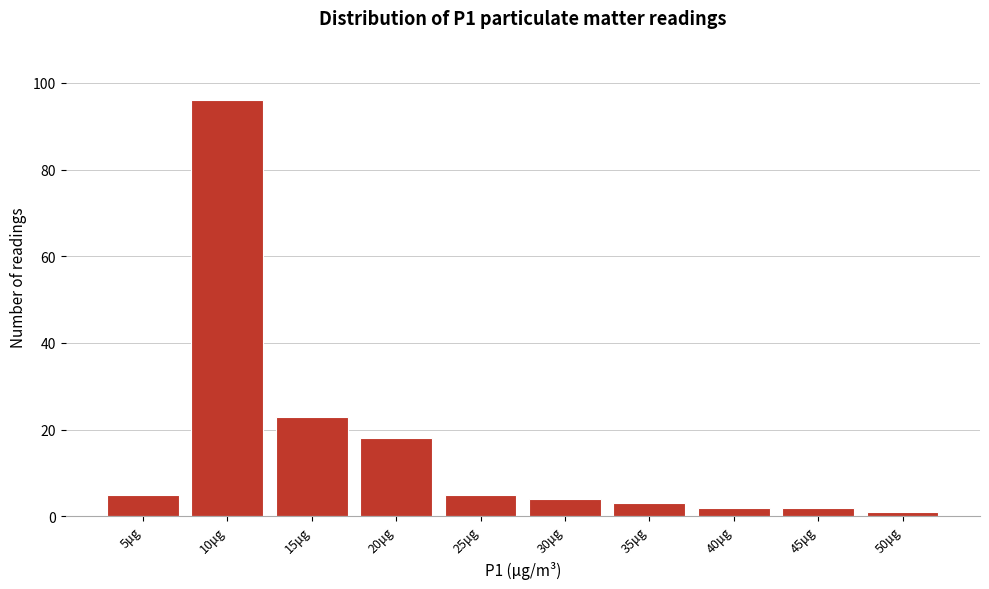

Reading left to right, list all the values displayed in this chart.

5	96	23	18	5	4	3	2	2	1